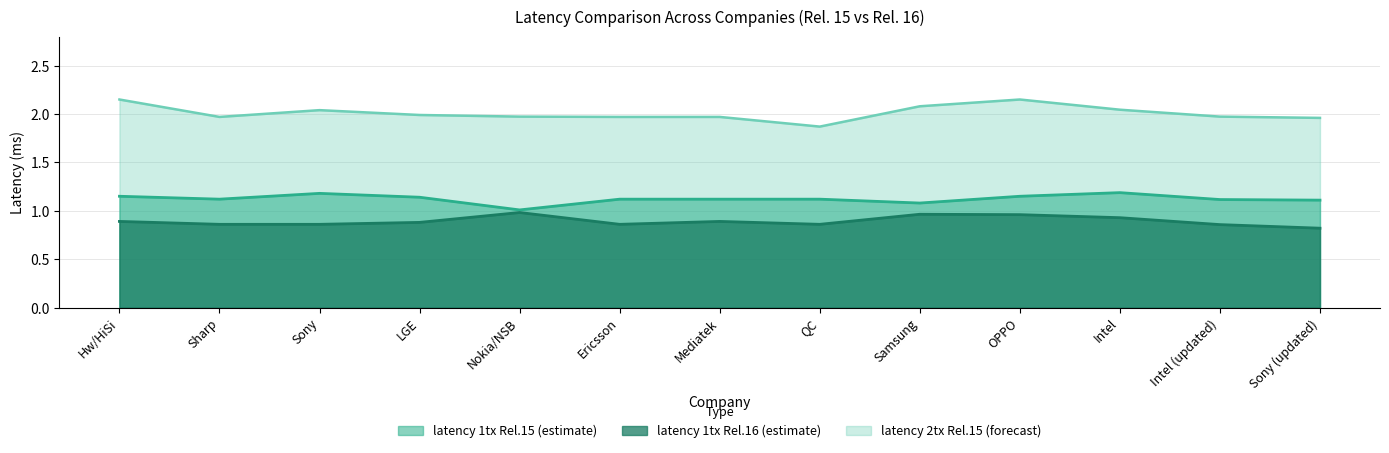

What is the label of the 10th point from the right?

LGE